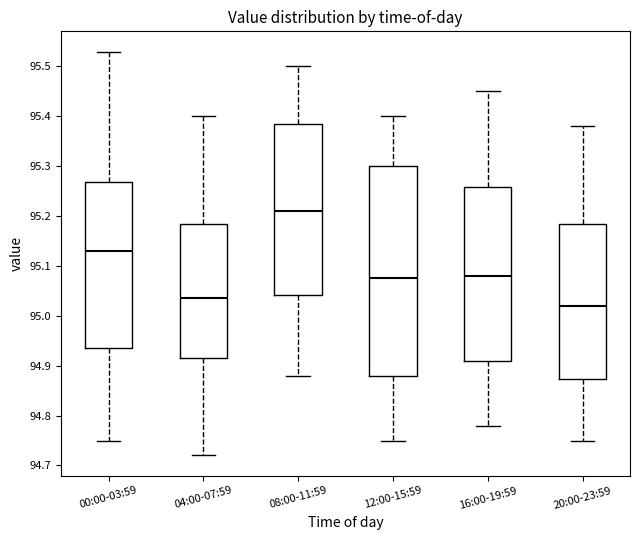

Which box is the tallest, from its lower edge to its upper edge?

12:00-15:59